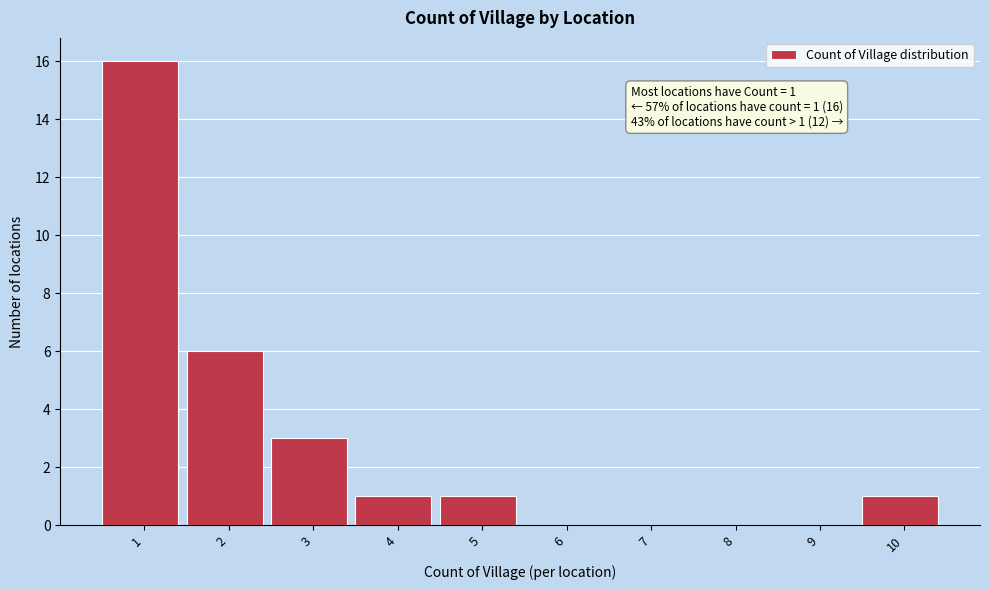

Reading left to right, transcribe all the data shown in this chart.

1=16	2=6	3=3	4=1	5=1	6=0	7=0	8=0	9=0	10=1